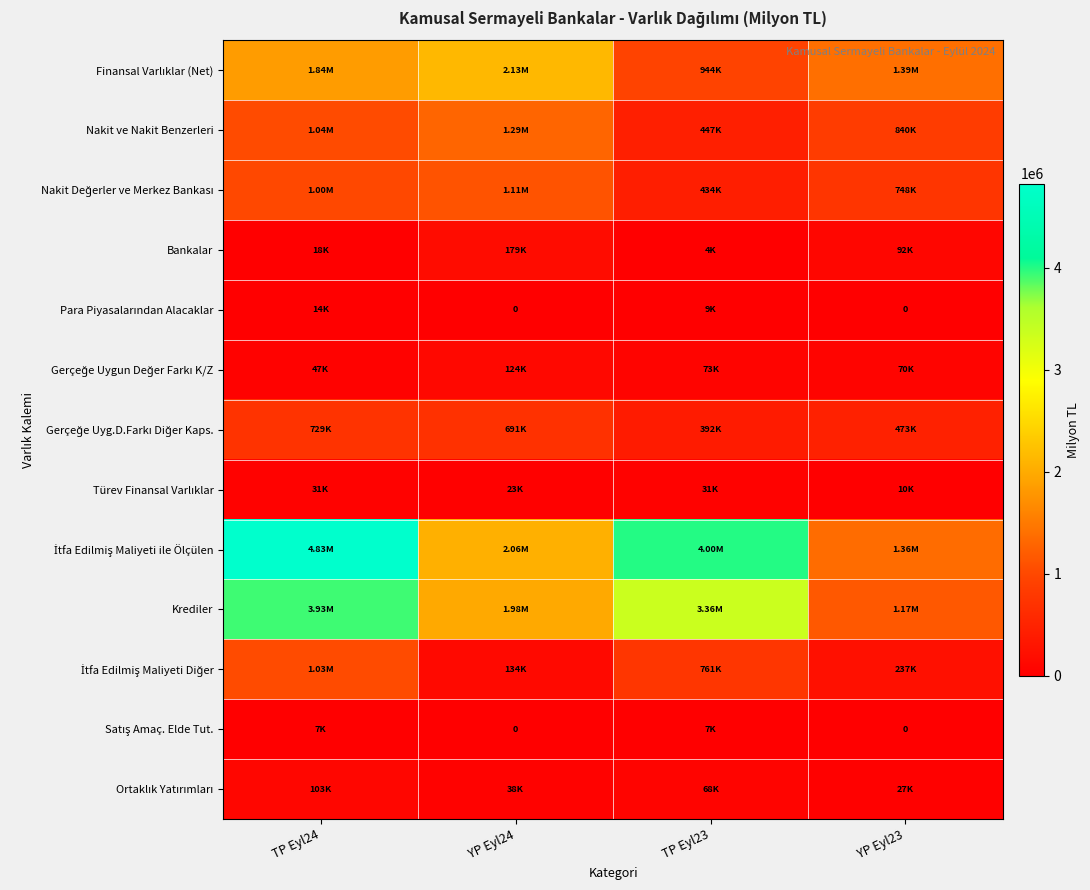

What is the spread (max minus min) of values at TP Eyl24?

4819155.7